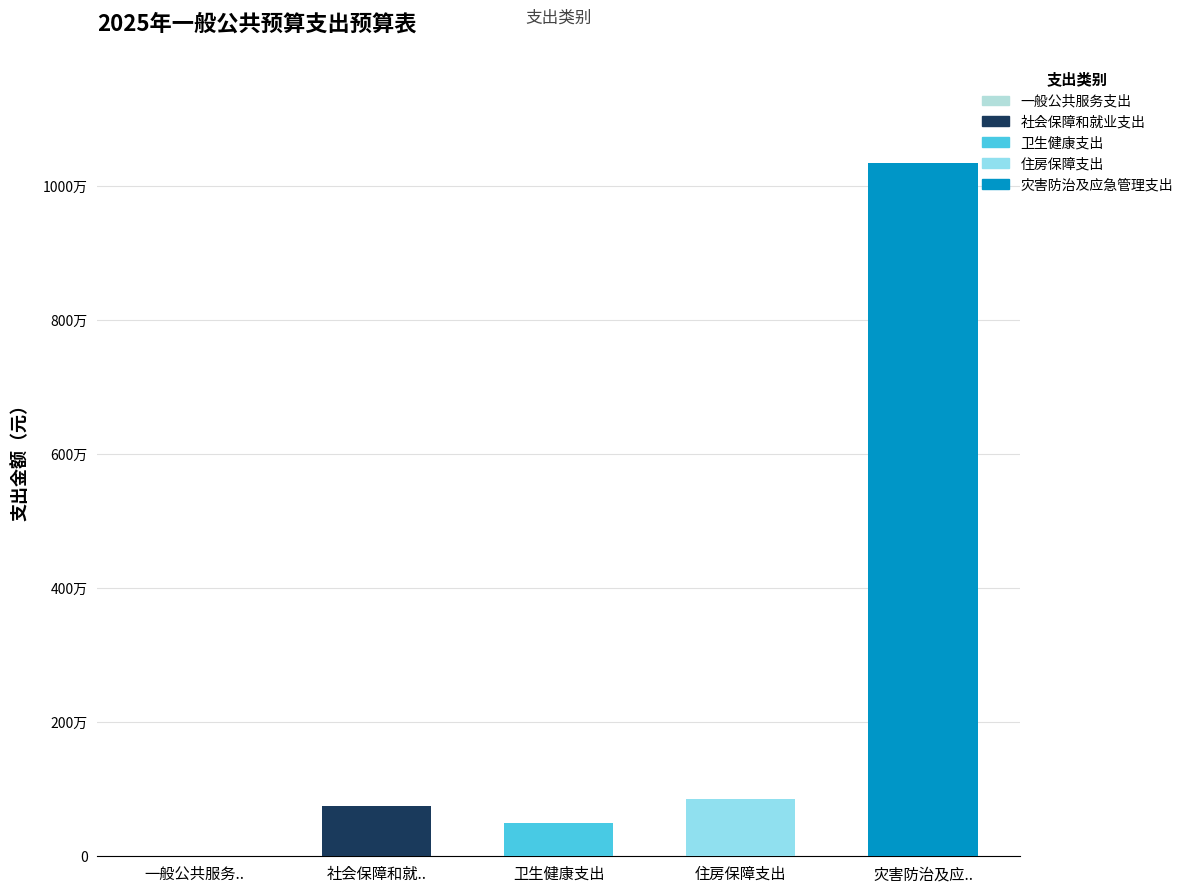

True or false: 基本支出 has a value of 853380.0 at 住房保障支出.

True